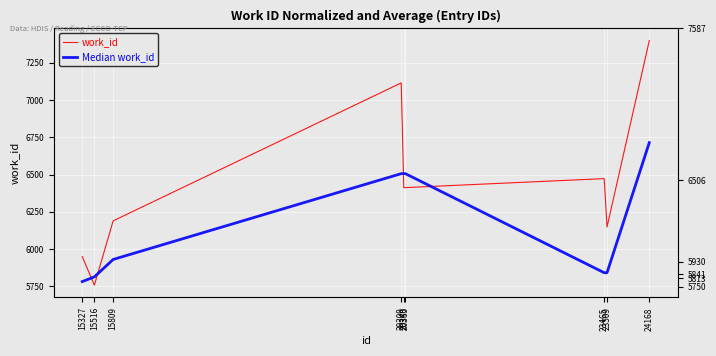

Rank the series by their maximum value, from highest to lowest.

work_id, Median work_id